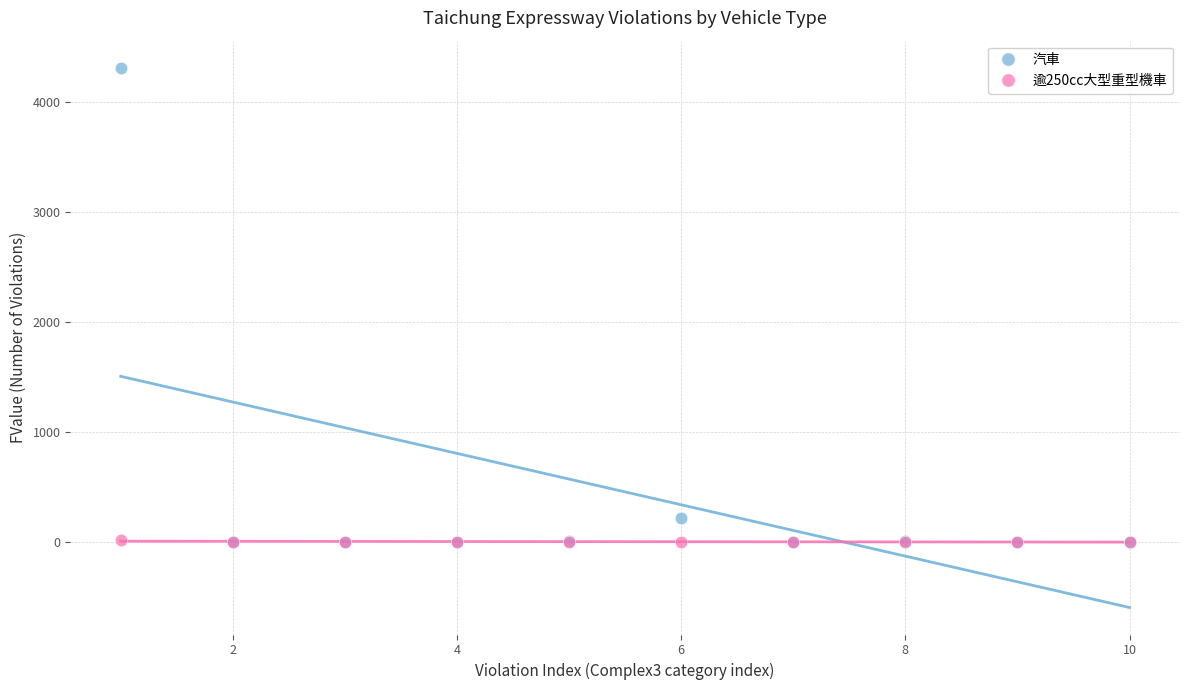

Across all series, what Y value is closest to 2155?

220